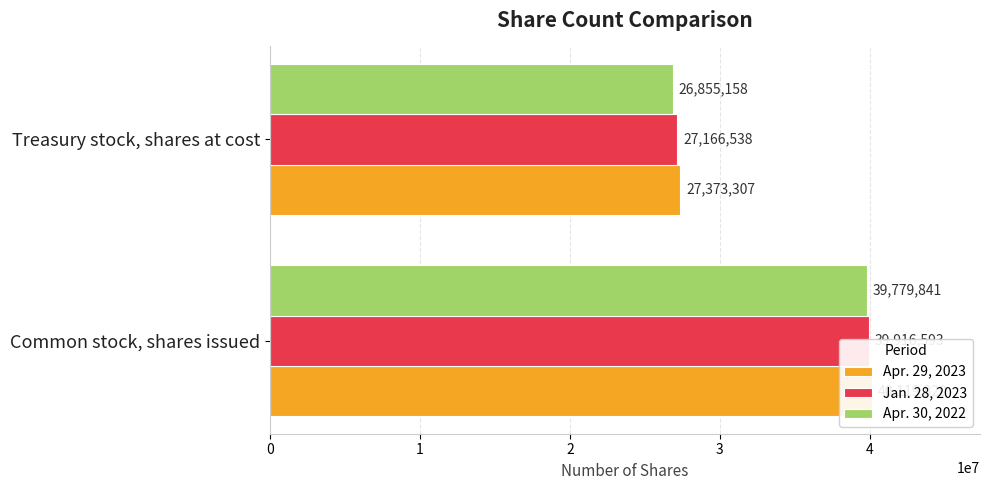

What is the value of the Jan. 28, 2023 bar at the 2nd from the left?

27166538